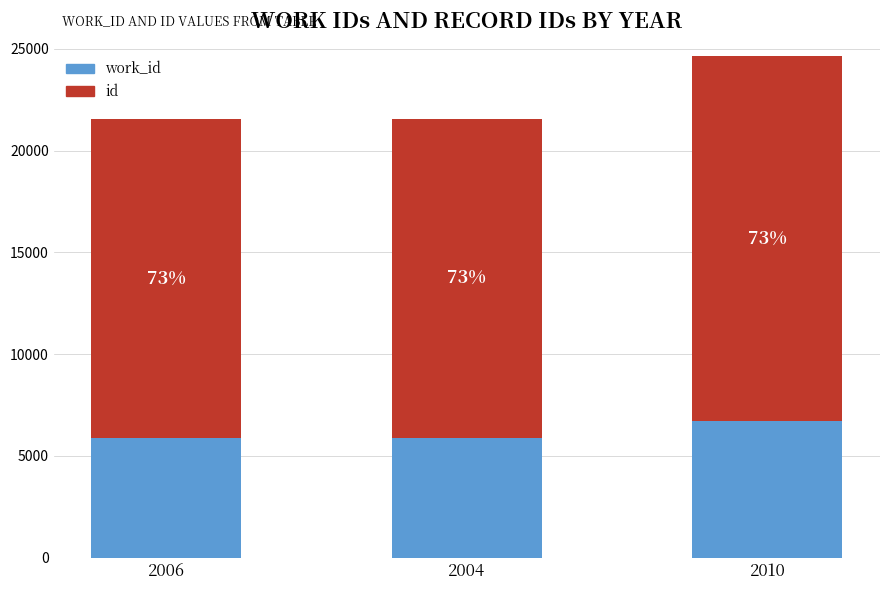

Does the chart contain any negative values?

No